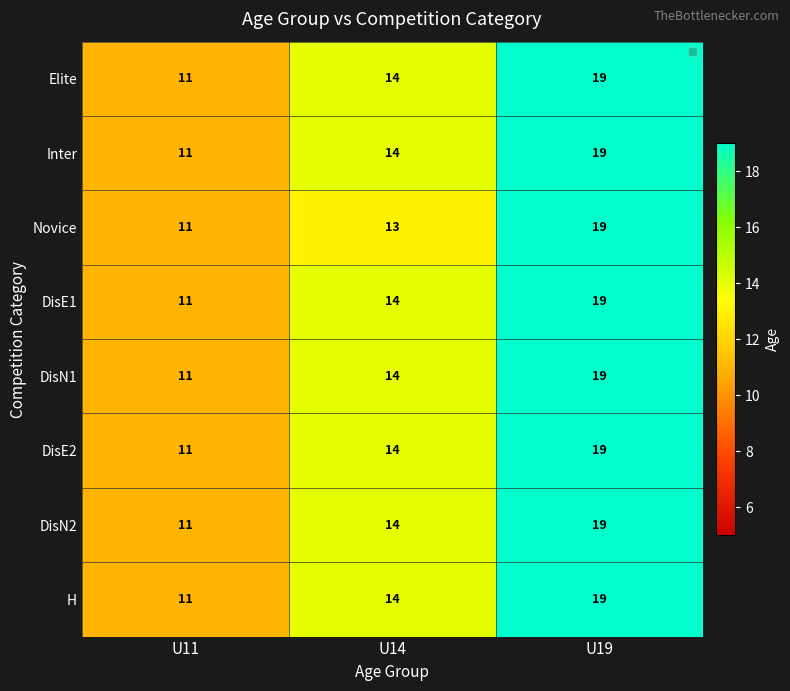

What is the difference between the maximum and minimum values in the DisE1 series?

8